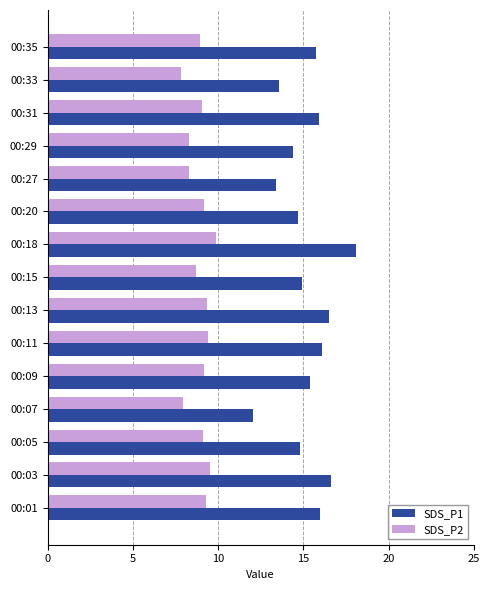

The value of SDS_P1 at 00:27 is 8.7. True or false?

False